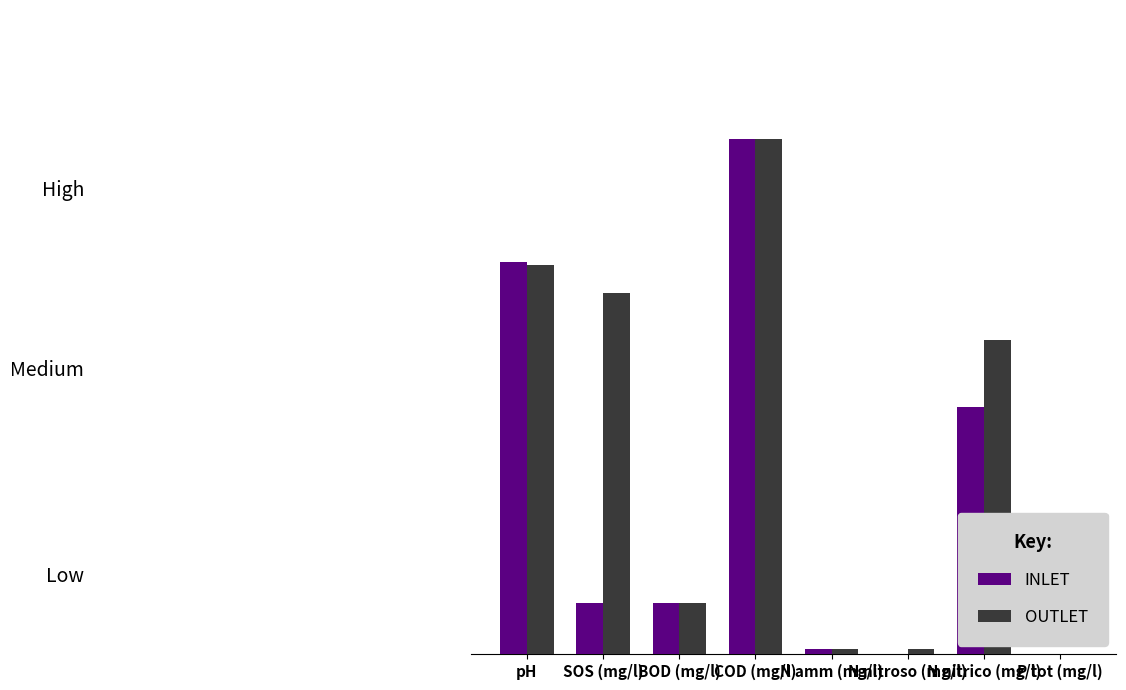

Reading left to right, extract all data points from this chart.

INLET: pH=7.6	SOS (mg/l)=1.0	BOD (mg/l)=1.0	COD (mg/l)=10.0	N amm (mg/l)=0.1	N nitroso (mg/l)=0.0	N nitrico (mg/l)=4.8	P tot (mg/l)=0.0
OUTLET: pH=7.5	SOS (mg/l)=7.0	BOD (mg/l)=1.0	COD (mg/l)=10.0	N amm (mg/l)=0.1	N nitroso (mg/l)=0.1	N nitrico (mg/l)=6.1	P tot (mg/l)=0.0